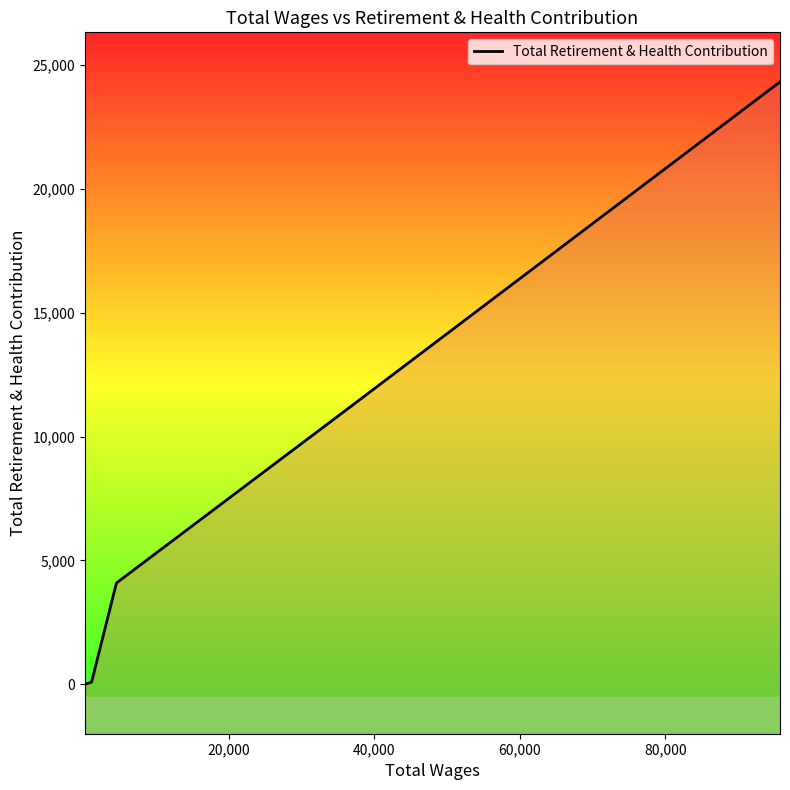

Reading right to left, what are all the values shown in this chart?

24329	11191	4088	83	0	6